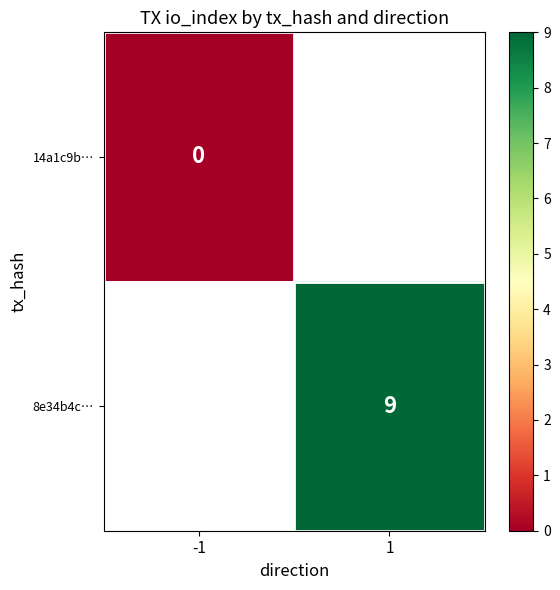

The value of 8e34b4c… at 1 is 9.0. True or false?

True